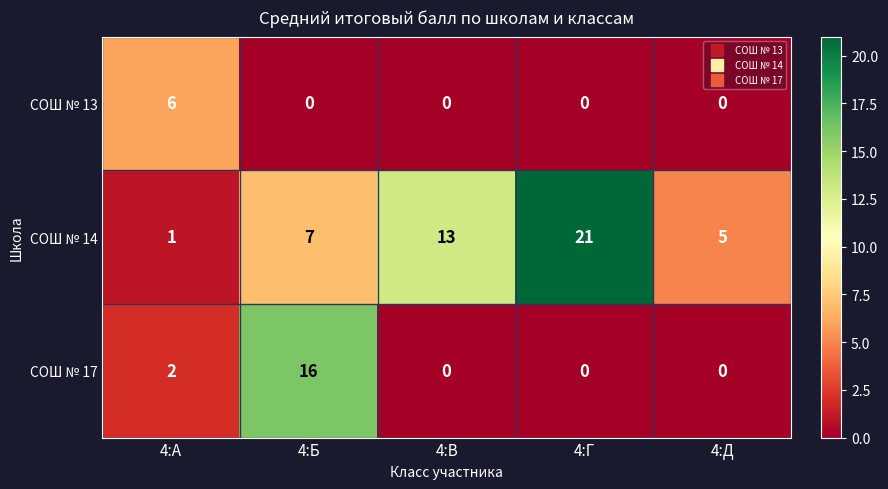

What is the difference between the СОШ № 17 values at 4:А and 4:Б?

14